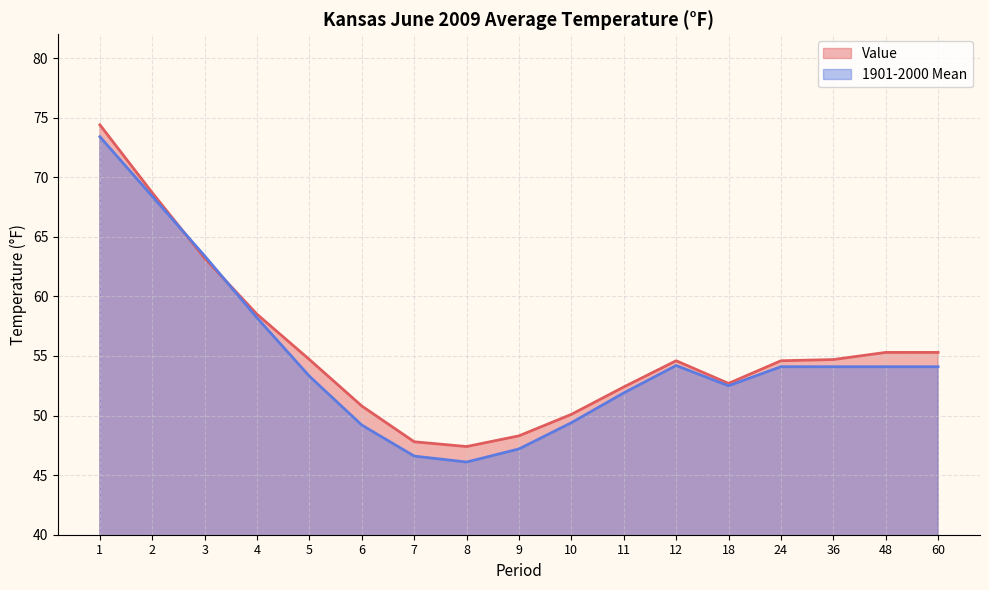

What is the sum of the 1901-2000 Mean values at 7 and 5?

99.9